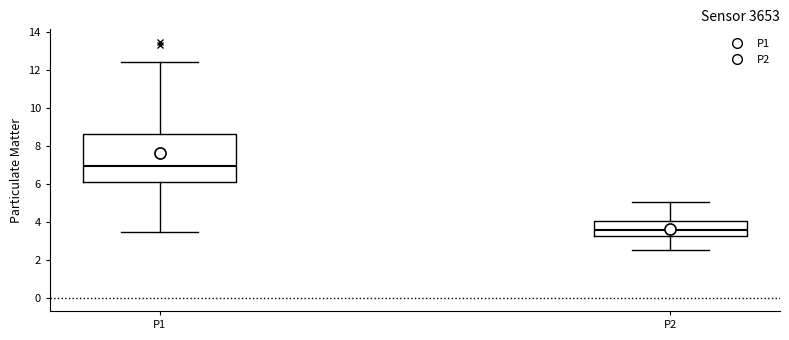

Reading left to right, read every box against the y-axis: the position of its median line, the range the box covers, and the ends of its whiskers. The values are not printed on the chart, so give them approximately, as read against the axis.

P1: median 7.0, box 6.2 to 8.6, whiskers 3.6 to 12.4
P2: median 3.6, box 3.2 to 4.0, whiskers 2.6 to 5.0